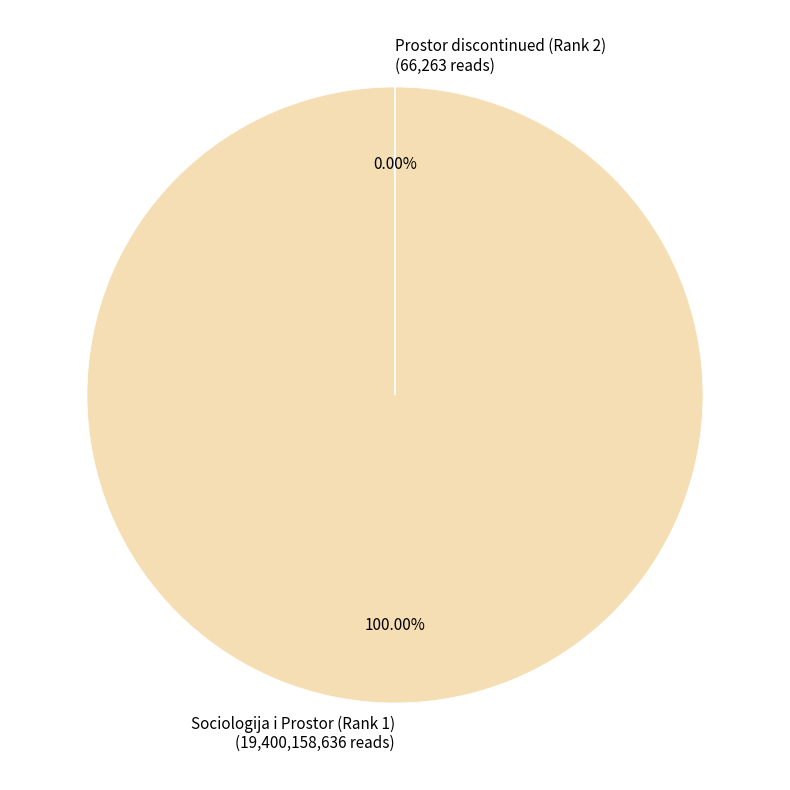

Is Prostor discontinued (Rank 2) the majority of the pie?

No